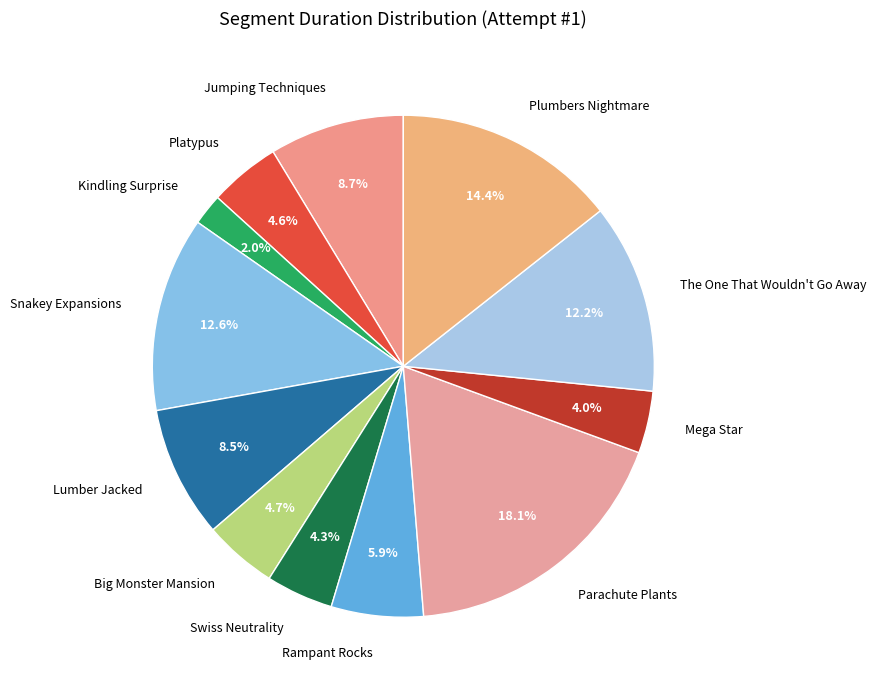

The Mega Star slice represents 4% of the pie. True or false?

True